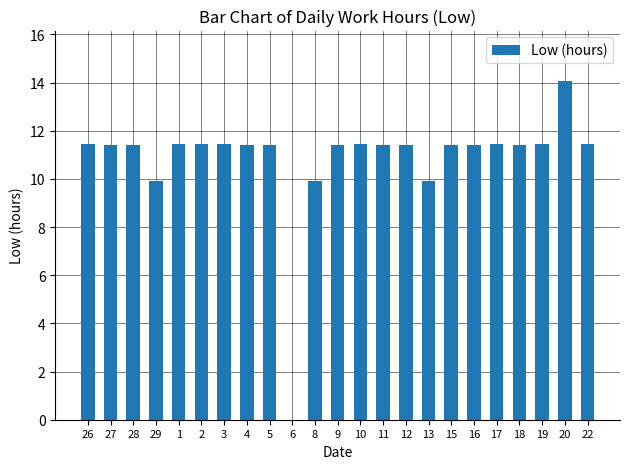

What is the approximate value at 4?

11.4